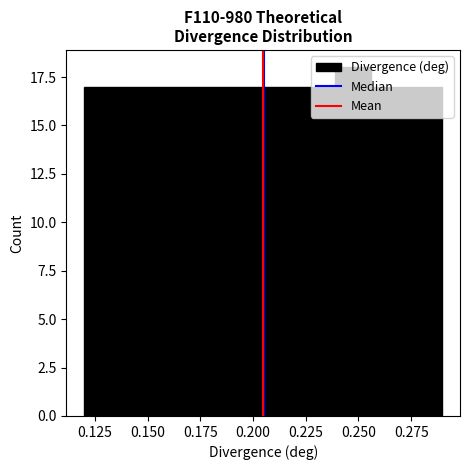

Around what value on the x-axis is the tallest bar? Give the approximate position of its centre, as read against the axis.

0.245